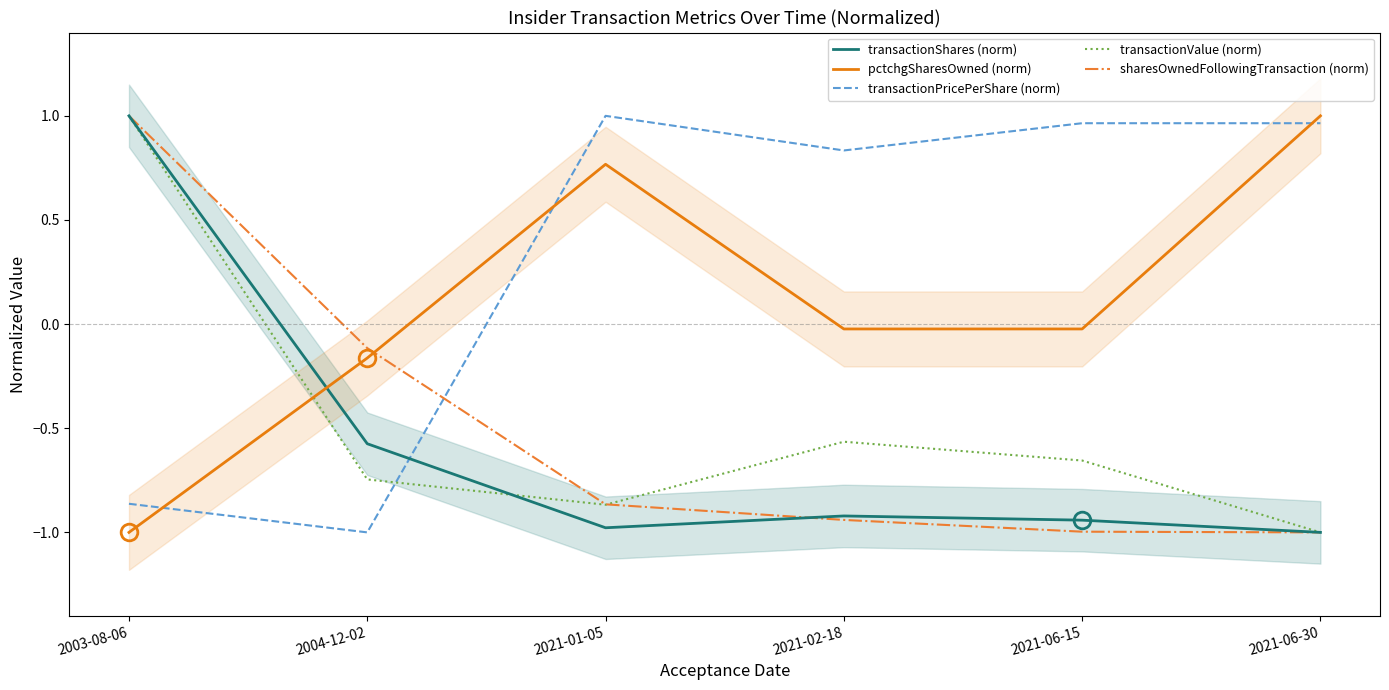

Which has a higher value, 2021-02-18 or 2004-12-02?

2004-12-02